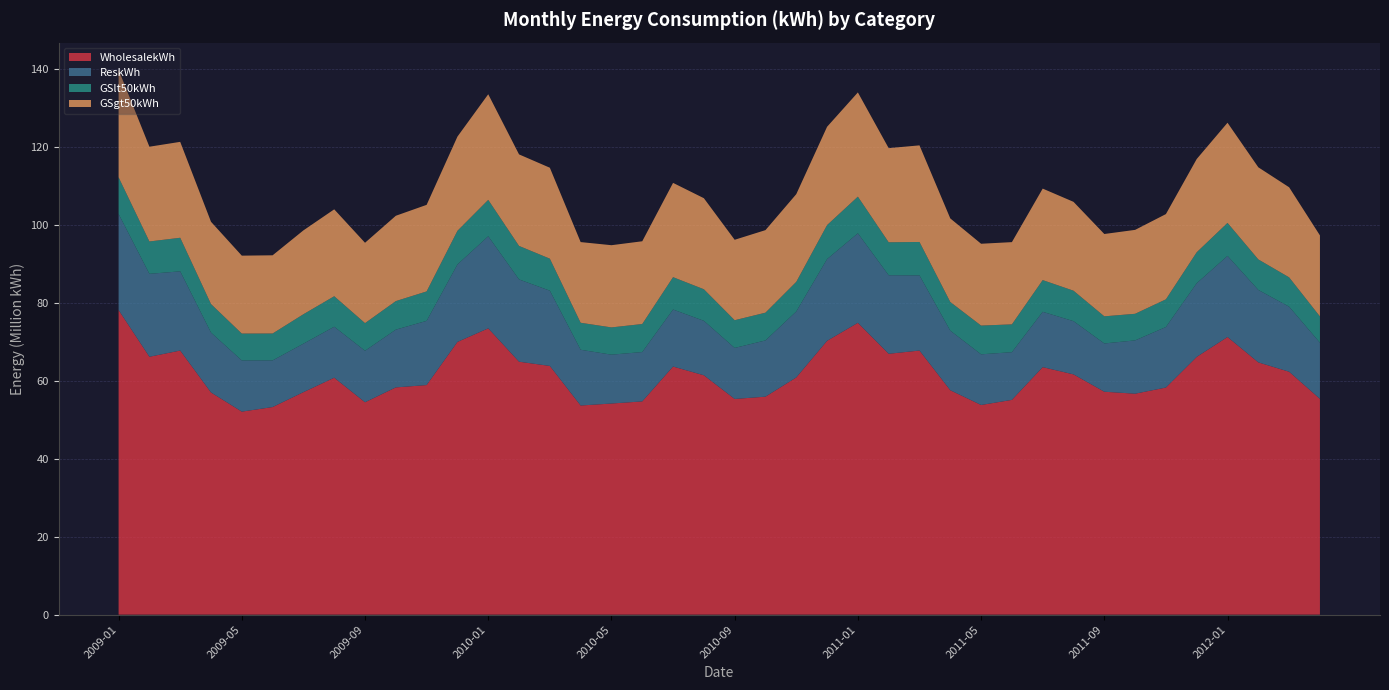

Reading left to right, list all the values displayed in this chart.

WholesalekWh: 78090233.9	66114223.9	67704548.7	56956687.6	52049491.9	53222452.3	57043131.9	60742363.8	54447224.6	58258830.4	58858168.2	69917491.6	73399760.9	64846296.5	63763855.9	53617814.3	54126625.3	54670951.4	63606113.9	61367637.6	55295706.4	55883355.0	60810558.5	70200560.5	74817443.5	66878967.9	67707390.6	57529315.2	53752482.3	55061503.6	63454852.1	61597112.4	57151638.7	56646902.5	58228039.5	66082807.0	71180859.2	64672863.4	62277834.2	55321760.3
ReskWh: 24633368.9	21259564.4	20311506.2	15355678.4	13117710.2	11957071.5	12423690.2	13070512.4	13202217.8	14811561.4	16459360.3	19859508.1	23606855.7	21091517.4	19291304.6	14289179.9	12526333.2	12654046.7	14622071.7	13964183.3	13079707.3	14420343.8	16915365.3	20949855.5	22949860.9	20130373.0	19264282.7	15275002.8	12988644.5	12227658.2	14186476.8	13646879.1	12374382.0	13664672.1	15512028.4	18884077.9	20794679.3	18571936.4	16671968.3	14395404.5
GSlt50kWh: 9405720.8	8296015.0	8604597.3	7316308.4	6892994.1	6896984.1	7547793.2	7818900.3	7086905.3	7315482.8	7548115.7	8620869.8	9325181.3	8591993.1	8207095.9	6918818.9	6986125.8	7185164.9	8291002.0	8091227.4	7107037.1	7112672.9	7591437.3	8718326.5	9393676.9	8452752.1	8568325.1	7346493.3	7368309.9	7131096.7	8127943.4	7808808.2	6954625.2	6817050.0	7100784.8	7938769.5	8455236.2	7820724.9	7522796.9	6733723.8
GSgt50kWh: 27533756.6	24291631.5	24586605.8	21089323.4	19975230.1	20048133.7	21499529.2	22275252.3	20599806.4	21874263.1	22191761.8	24151995.9	27078016.3	23463051.9	23312331.3	20685922.2	21075021.9	21210428.4	24170485.5	23341072.2	20619864.4	21162272.6	22484948.9	25202682.4	26719422.8	24134565.6	24768007.7	21428998.3	20975723.1	21081698.5	23454116.1	22777142.5	21103919.2	21513172.6	21850936.4	23904881.3	25676776.4	23619151.4	23091329.5	20776077.3